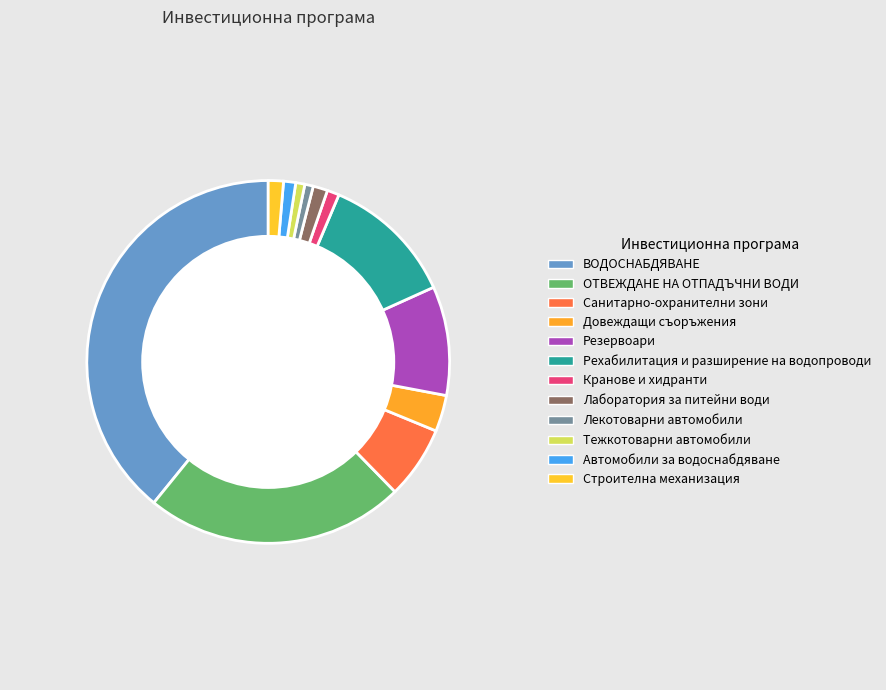

Rank the categories by value from highest to lowest.

ВОДОСНАБДЯВАНЕ, ОТВЕЖДАНЕ НА ОТПАДЪЧНИ ВОДИ, Рехабилитация и разширение на водопроводи, Резервоари, Санитарно-охранителни зони, Довеждащи съоръжения, Строителна механизация, Лаборатория за питейни води, Кранове и хидранти, Автомобили за водоснабдяване, Тежкотоварни автомобили, Лекотоварни автомобили